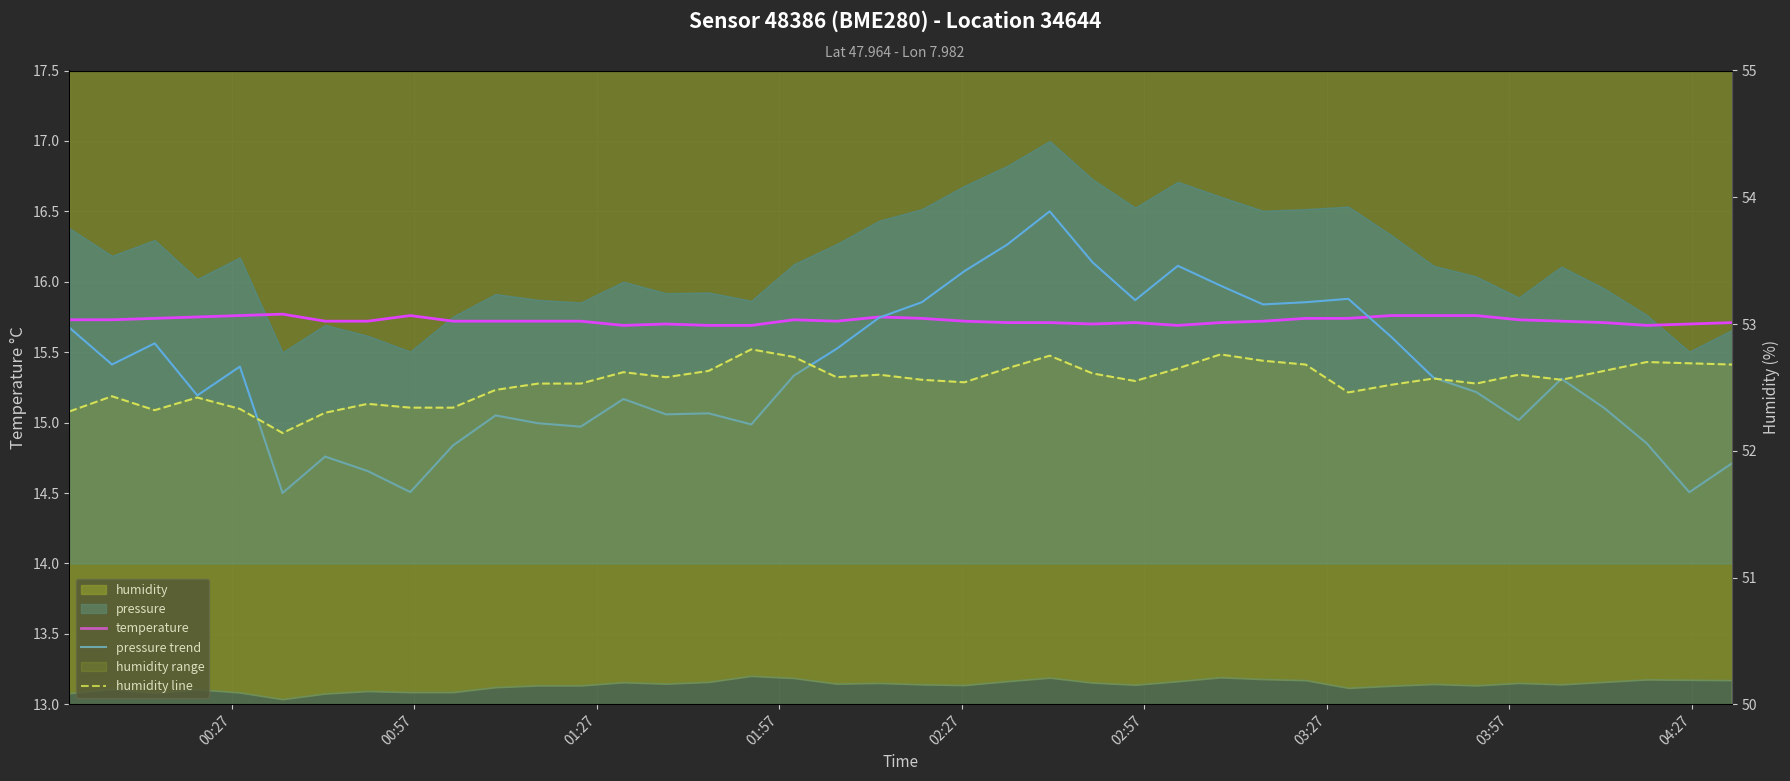

True or false: humidity line and temperature cross at least once.

False